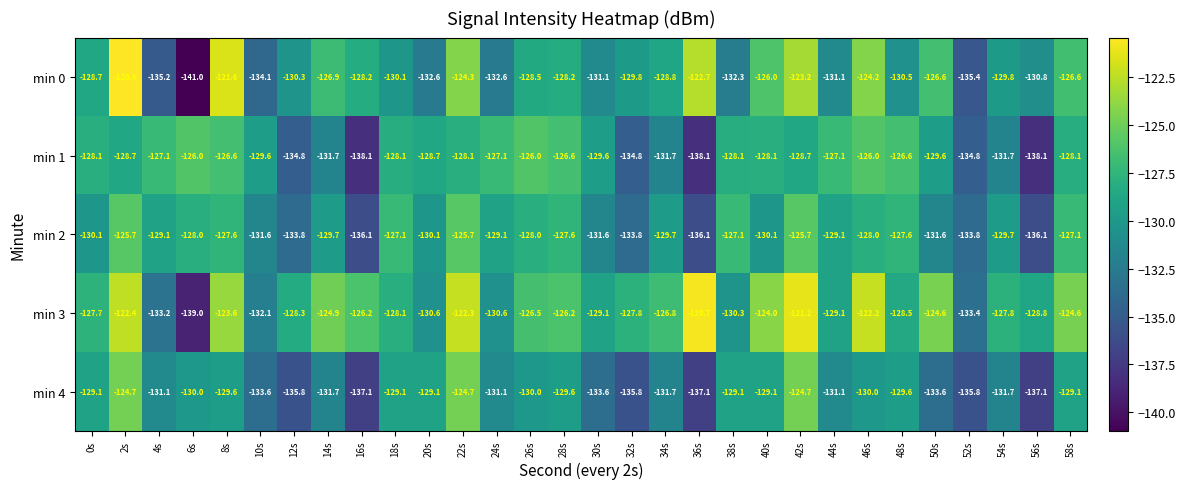

Rank the series by their maximum value, from highest to lowest.

min 0, min 3, min 4, min 2, min 1